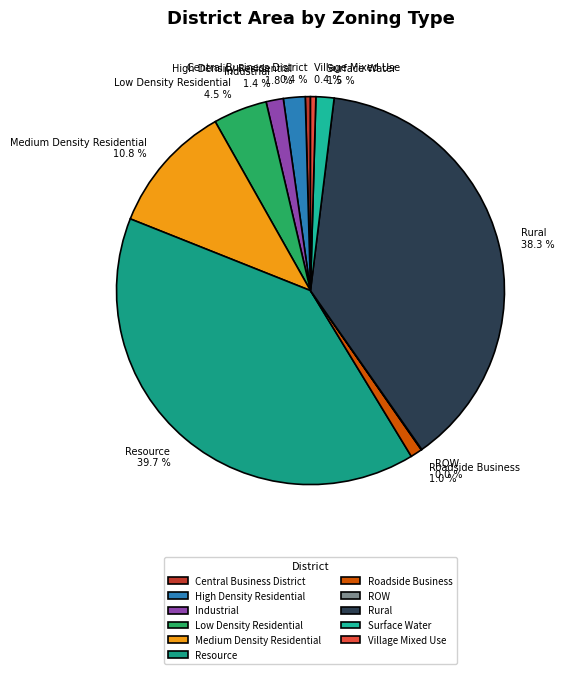

Which slice is the largest?

Resource